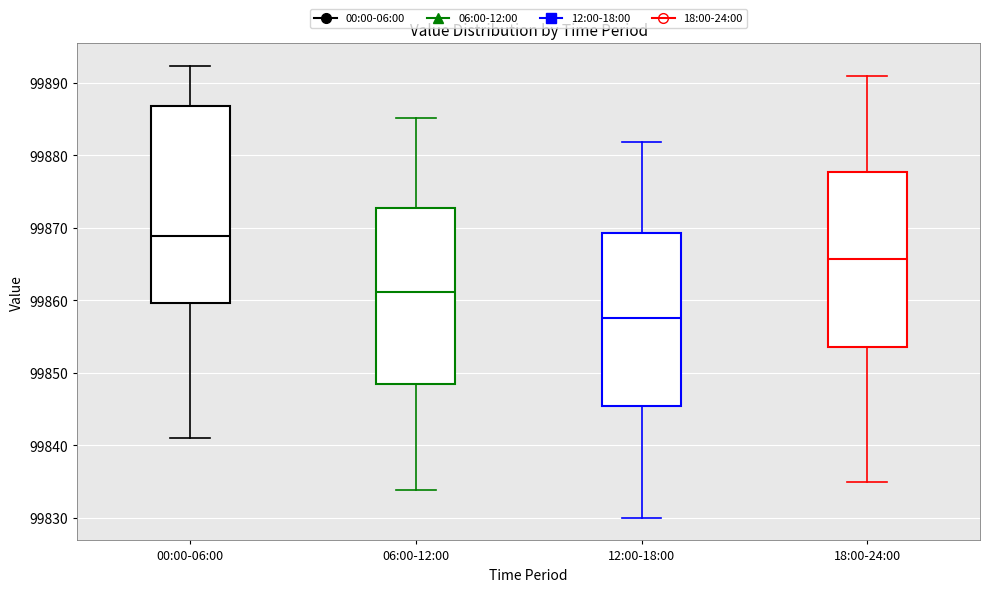

Which box is the tallest, from its lower edge to its upper edge?

00:00-06:00